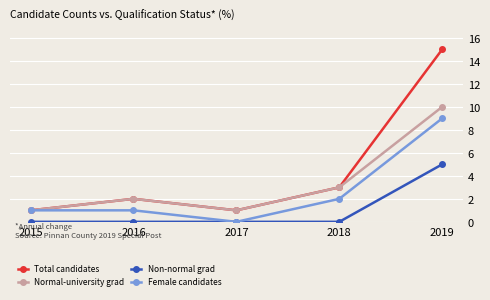

How many lines are shown in the chart?

4